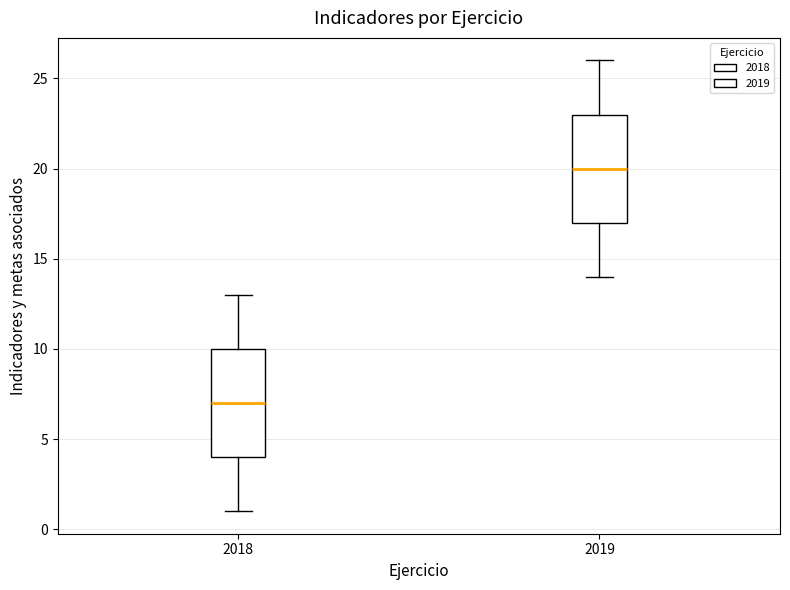

Where does the lower whisker of the box at x = 2018 end on the y-axis? The values are not printed on the chart, so give them approximately, as read against the axis.

1